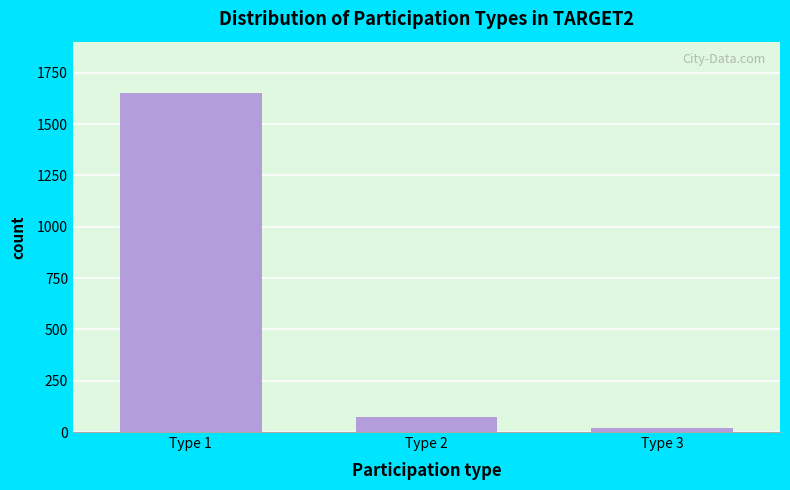

Reading right to left, what are all the values shown in this chart?

18	72	1654